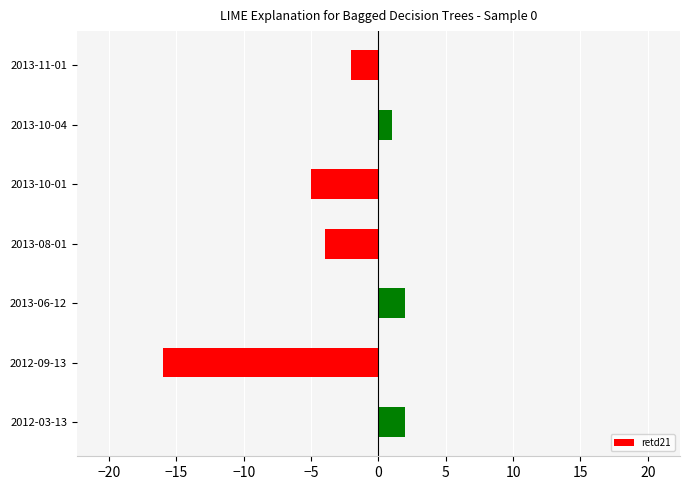

What is the label of the 5th bar from the top?

2013-06-12